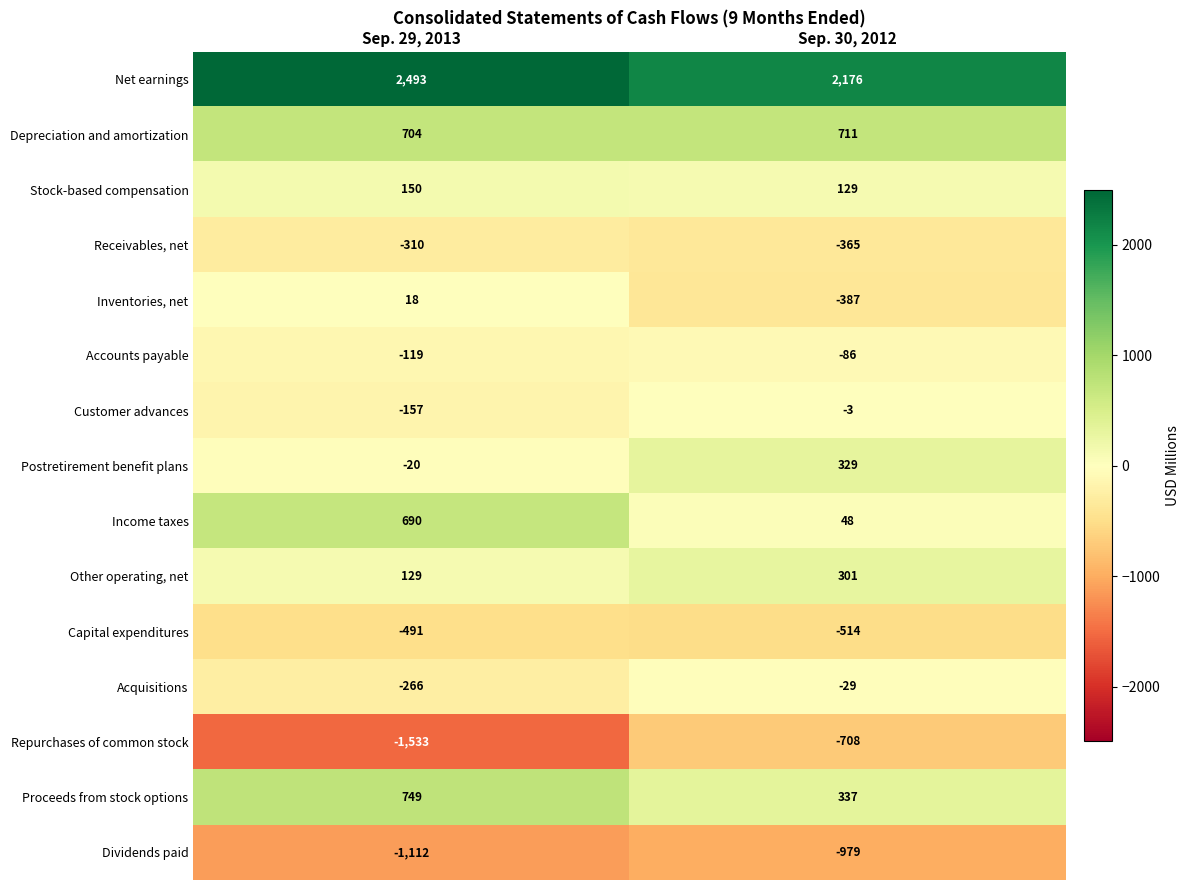

At which category does the chart reach its peak across all series?

Sep. 29, 2013